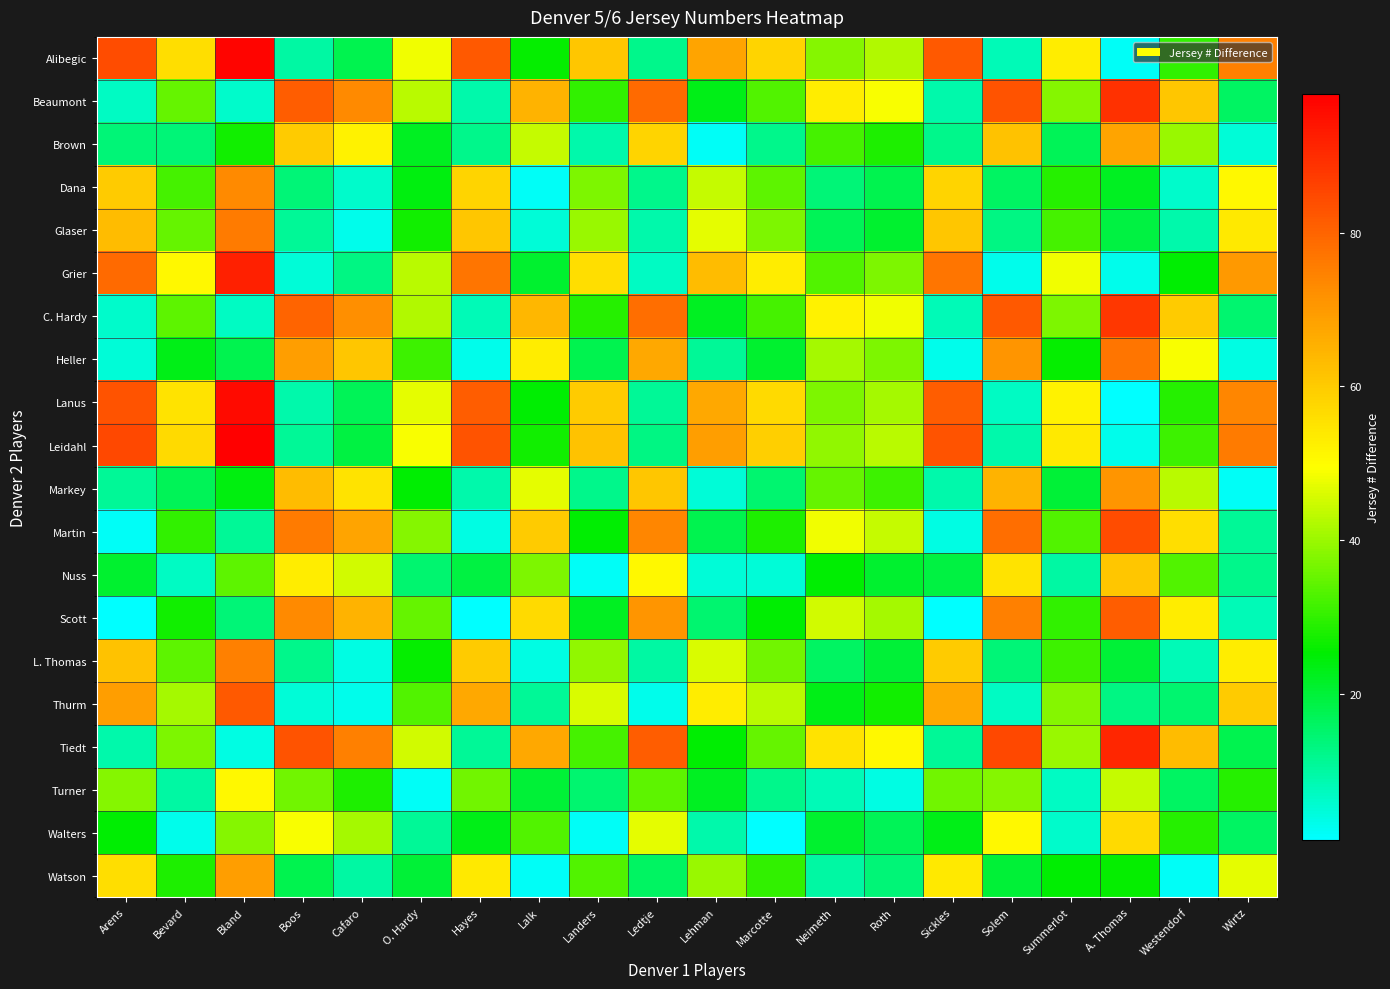

Reading left to right, extract all data points from this chart.

Alibegic: Arens=84	Bevard=56	Bland=97	Boos=10	Cafaro=18	O. Hardy=48	Hayes=82	Lalk=26	Landers=61	Ledtje=12	Lehman=68	Marcotte=58	Neimeth=38	Roth=42	Sickles=82	Solem=8	Summerlot=53	A. Thomas=2	Westendorf=30	Wirtz=75
Beaumont: Arens=7	Bevard=35	Bland=6	Boos=81	Cafaro=73	O. Hardy=43	Hayes=9	Lalk=65	Landers=30	Ledtje=79	Lehman=23	Marcotte=33	Neimeth=53	Roth=49	Sickles=9	Solem=83	Summerlot=38	A. Thomas=89	Westendorf=61	Wirtz=16
Brown: Arens=14	Bevard=14	Bland=27	Boos=60	Cafaro=52	O. Hardy=22	Hayes=12	Lalk=44	Landers=9	Ledtje=58	Lehman=2	Marcotte=12	Neimeth=32	Roth=28	Sickles=12	Solem=62	Summerlot=17	A. Thomas=68	Westendorf=40	Wirtz=5
Dana: Arens=60	Bevard=32	Bland=73	Boos=14	Cafaro=6	O. Hardy=24	Hayes=58	Lalk=2	Landers=37	Ledtje=12	Lehman=44	Marcotte=34	Neimeth=14	Roth=18	Sickles=58	Solem=16	Summerlot=29	A. Thomas=22	Westendorf=6	Wirtz=51
Glaser: Arens=63	Bevard=35	Bland=76	Boos=11	Cafaro=3	O. Hardy=27	Hayes=61	Lalk=5	Landers=40	Ledtje=9	Lehman=47	Marcotte=37	Neimeth=17	Roth=21	Sickles=61	Solem=13	Summerlot=32	A. Thomas=19	Westendorf=9	Wirtz=54
Grier: Arens=79	Bevard=51	Bland=92	Boos=5	Cafaro=13	O. Hardy=43	Hayes=77	Lalk=21	Landers=56	Ledtje=7	Lehman=63	Marcotte=53	Neimeth=33	Roth=37	Sickles=77	Solem=3	Summerlot=48	A. Thomas=3	Westendorf=25	Wirtz=70
C. Hardy: Arens=6	Bevard=34	Bland=7	Boos=80	Cafaro=72	O. Hardy=42	Hayes=8	Lalk=64	Landers=29	Ledtje=78	Lehman=22	Marcotte=32	Neimeth=52	Roth=48	Sickles=8	Solem=82	Summerlot=37	A. Thomas=88	Westendorf=60	Wirtz=15
Heller: Arens=5	Bevard=23	Bland=18	Boos=69	Cafaro=61	O. Hardy=31	Hayes=3	Lalk=53	Landers=18	Ledtje=67	Lehman=11	Marcotte=21	Neimeth=41	Roth=37	Sickles=3	Solem=71	Summerlot=26	A. Thomas=77	Westendorf=49	Wirtz=4
Lanus: Arens=83	Bevard=55	Bland=96	Boos=9	Cafaro=17	O. Hardy=47	Hayes=81	Lalk=25	Landers=60	Ledtje=11	Lehman=67	Marcotte=57	Neimeth=37	Roth=41	Sickles=81	Solem=7	Summerlot=52	A. Thomas=1	Westendorf=29	Wirtz=74
Leidahl: Arens=85	Bevard=57	Bland=98	Boos=11	Cafaro=19	O. Hardy=49	Hayes=83	Lalk=27	Landers=62	Ledtje=13	Lehman=69	Marcotte=59	Neimeth=39	Roth=43	Sickles=83	Solem=9	Summerlot=54	A. Thomas=3	Westendorf=31	Wirtz=76
Markey: Arens=11	Bevard=17	Bland=24	Boos=63	Cafaro=55	O. Hardy=25	Hayes=9	Lalk=47	Landers=12	Ledtje=61	Lehman=5	Marcotte=15	Neimeth=35	Roth=31	Sickles=9	Solem=65	Summerlot=20	A. Thomas=71	Westendorf=43	Wirtz=2
Martin: Arens=2	Bevard=30	Bland=11	Boos=76	Cafaro=68	O. Hardy=38	Hayes=4	Lalk=60	Landers=25	Ledtje=74	Lehman=18	Marcotte=28	Neimeth=48	Roth=44	Sickles=4	Solem=78	Summerlot=33	A. Thomas=84	Westendorf=56	Wirtz=11
Nuss: Arens=21	Bevard=7	Bland=34	Boos=53	Cafaro=45	O. Hardy=15	Hayes=19	Lalk=37	Landers=2	Ledtje=51	Lehman=5	Marcotte=5	Neimeth=25	Roth=21	Sickles=19	Solem=55	Summerlot=10	A. Thomas=61	Westendorf=33	Wirtz=12
Scott: Arens=1	Bevard=27	Bland=14	Boos=73	Cafaro=65	O. Hardy=35	Hayes=1	Lalk=57	Landers=22	Ledtje=71	Lehman=15	Marcotte=25	Neimeth=45	Roth=41	Sickles=1	Solem=75	Summerlot=30	A. Thomas=81	Westendorf=53	Wirtz=8
L. Thomas: Arens=62	Bevard=34	Bland=75	Boos=12	Cafaro=4	O. Hardy=26	Hayes=60	Lalk=4	Landers=39	Ledtje=10	Lehman=46	Marcotte=36	Neimeth=16	Roth=20	Sickles=60	Solem=14	Summerlot=31	A. Thomas=20	Westendorf=8	Wirtz=53
Thurm: Arens=69	Bevard=41	Bland=82	Boos=5	Cafaro=3	O. Hardy=33	Hayes=67	Lalk=11	Landers=46	Ledtje=3	Lehman=53	Marcotte=43	Neimeth=23	Roth=27	Sickles=67	Solem=7	Summerlot=38	A. Thomas=13	Westendorf=15	Wirtz=60
Tiedt: Arens=9	Bevard=37	Bland=4	Boos=83	Cafaro=75	O. Hardy=45	Hayes=11	Lalk=67	Landers=32	Ledtje=81	Lehman=25	Marcotte=35	Neimeth=55	Roth=51	Sickles=11	Solem=85	Summerlot=40	A. Thomas=91	Westendorf=63	Wirtz=18
Turner: Arens=38	Bevard=10	Bland=51	Boos=36	Cafaro=28	O. Hardy=2	Hayes=36	Lalk=20	Landers=15	Ledtje=34	Lehman=22	Marcotte=12	Neimeth=8	Roth=4	Sickles=36	Solem=38	Summerlot=7	A. Thomas=44	Westendorf=16	Wirtz=29
Walters: Arens=25	Bevard=3	Bland=38	Boos=49	Cafaro=41	O. Hardy=11	Hayes=23	Lalk=33	Landers=2	Ledtje=47	Lehman=9	Marcotte=1	Neimeth=21	Roth=17	Sickles=23	Solem=51	Summerlot=6	A. Thomas=57	Westendorf=29	Wirtz=16
Watson: Arens=56	Bevard=28	Bland=69	Boos=18	Cafaro=10	O. Hardy=20	Hayes=54	Lalk=2	Landers=33	Ledtje=16	Lehman=40	Marcotte=30	Neimeth=10	Roth=14	Sickles=54	Solem=20	Summerlot=25	A. Thomas=26	Westendorf=2	Wirtz=47